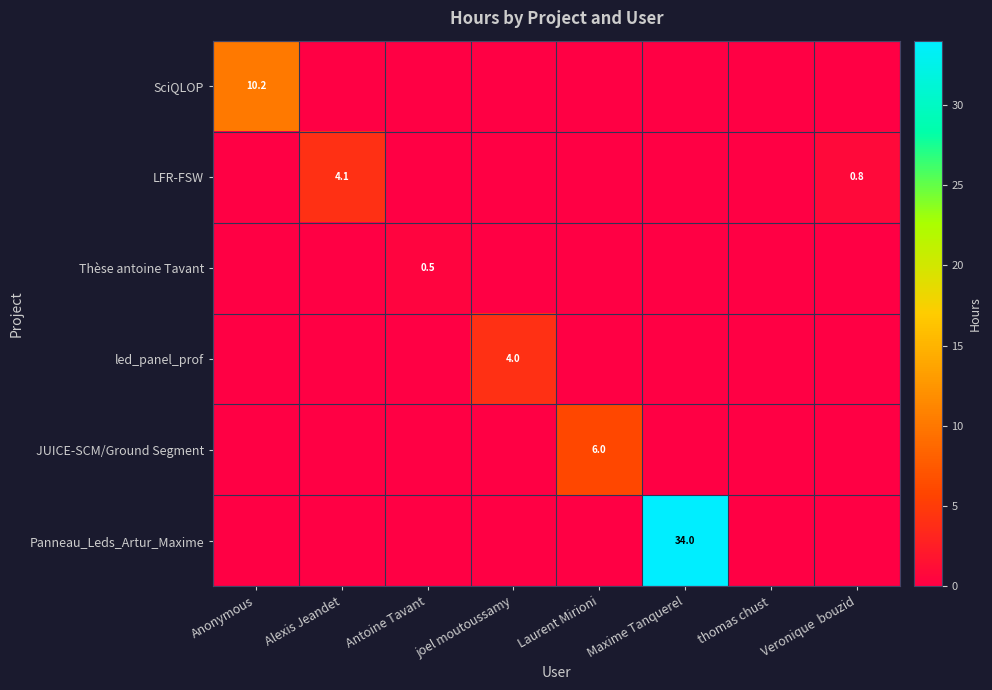

What is the difference between the highest and lowest values at Maxime Tanquerel?

34.0